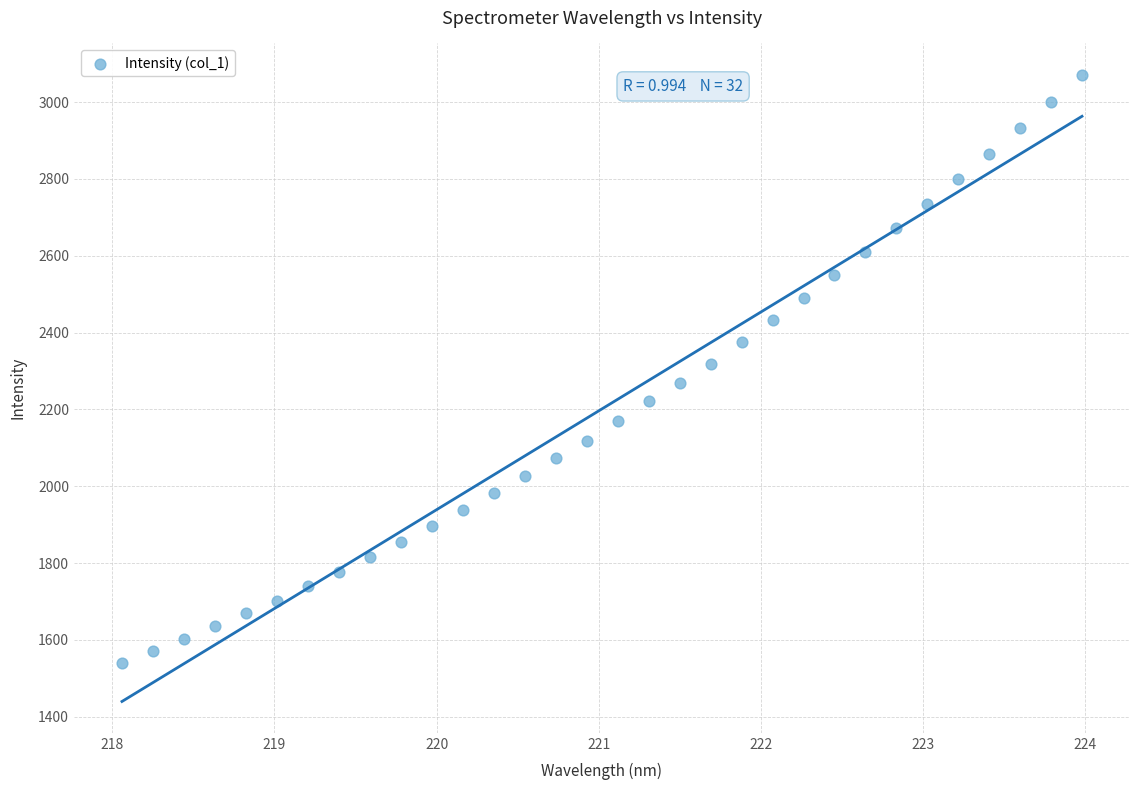

What is the range of X values (max minus min)?

5.9